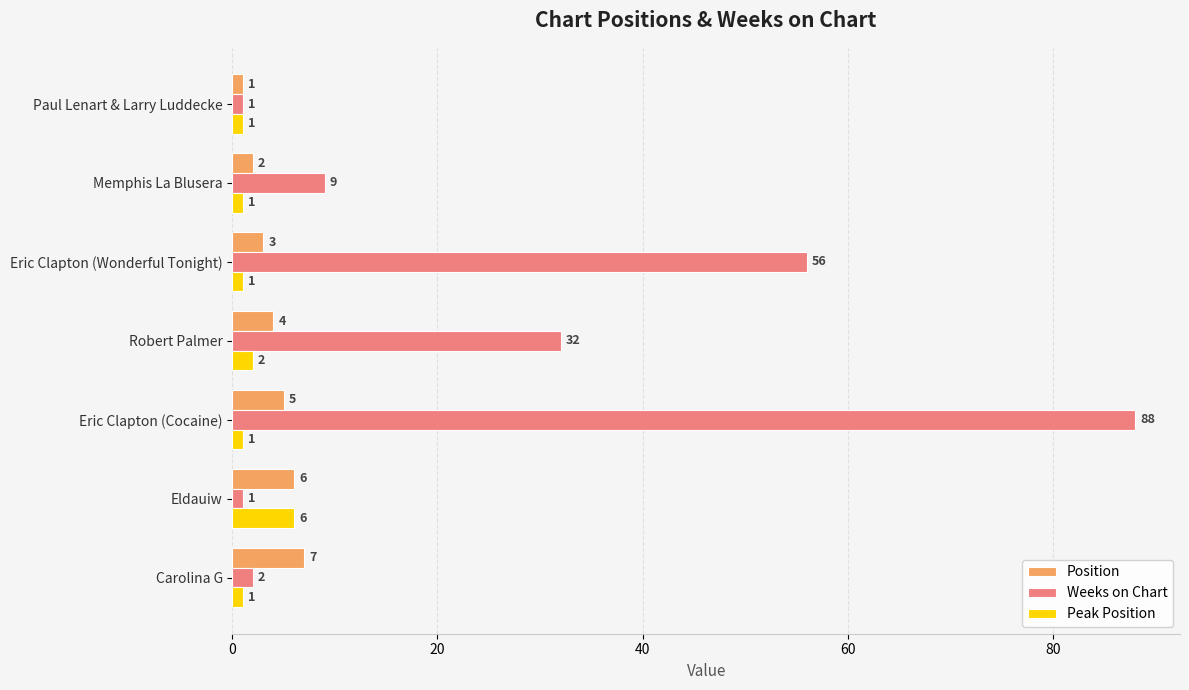

Which label corresponds to the largest value in the chart?

Eric Clapton (Cocaine)